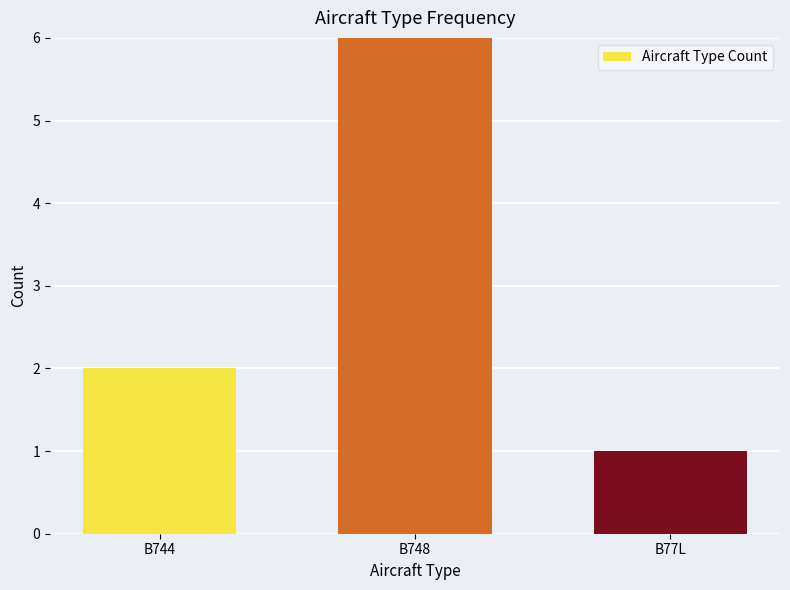

True or false: the data shows 1 at B77L.

True